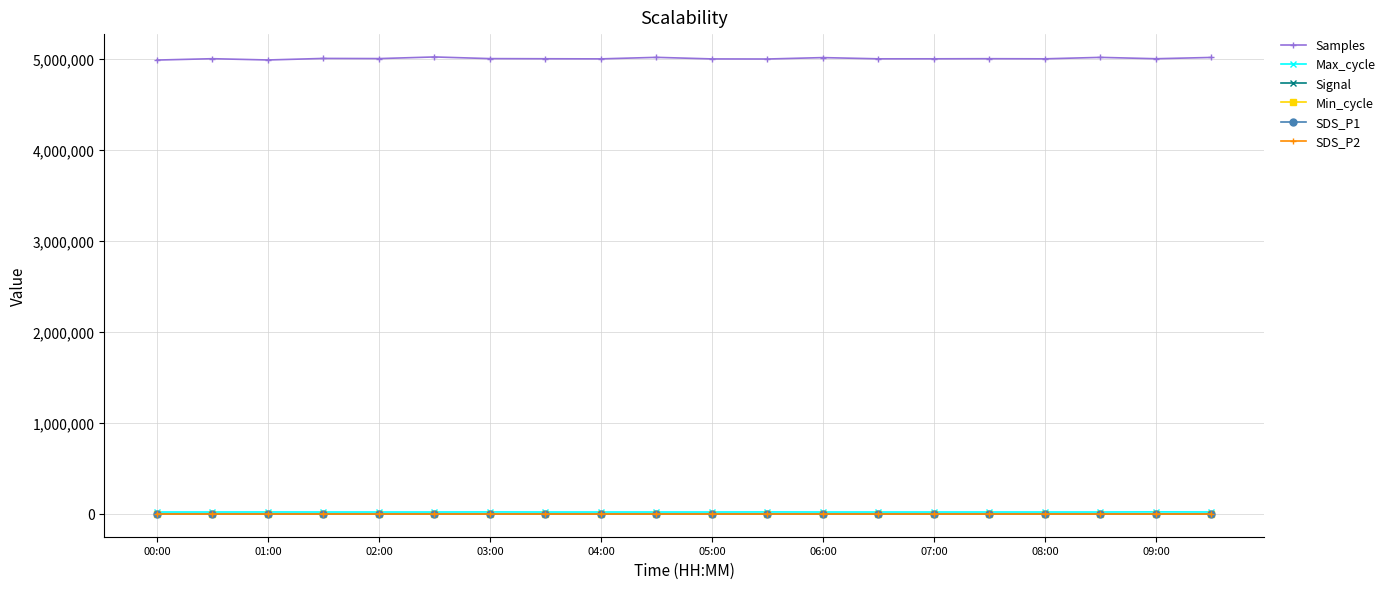

True or false: Samples and SDS_P2 cross at least once.

False